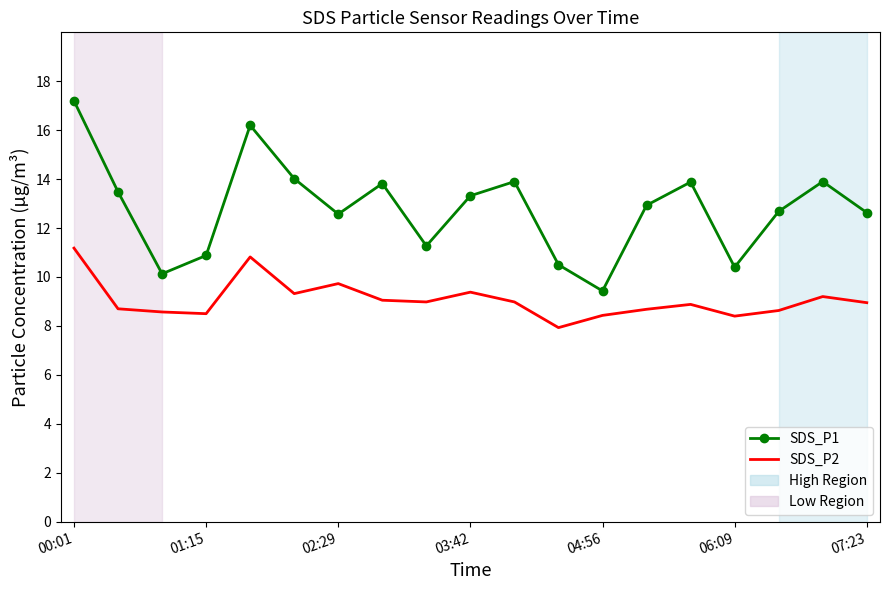

True or false: SDS_P1 and SDS_P2 cross at least once.

False